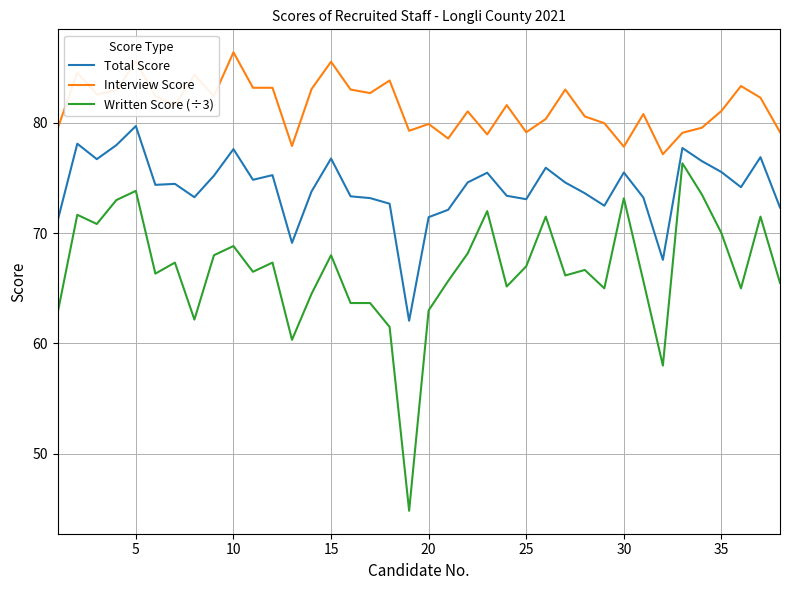

Which series has the widest spread of values?

Written Score (÷3)